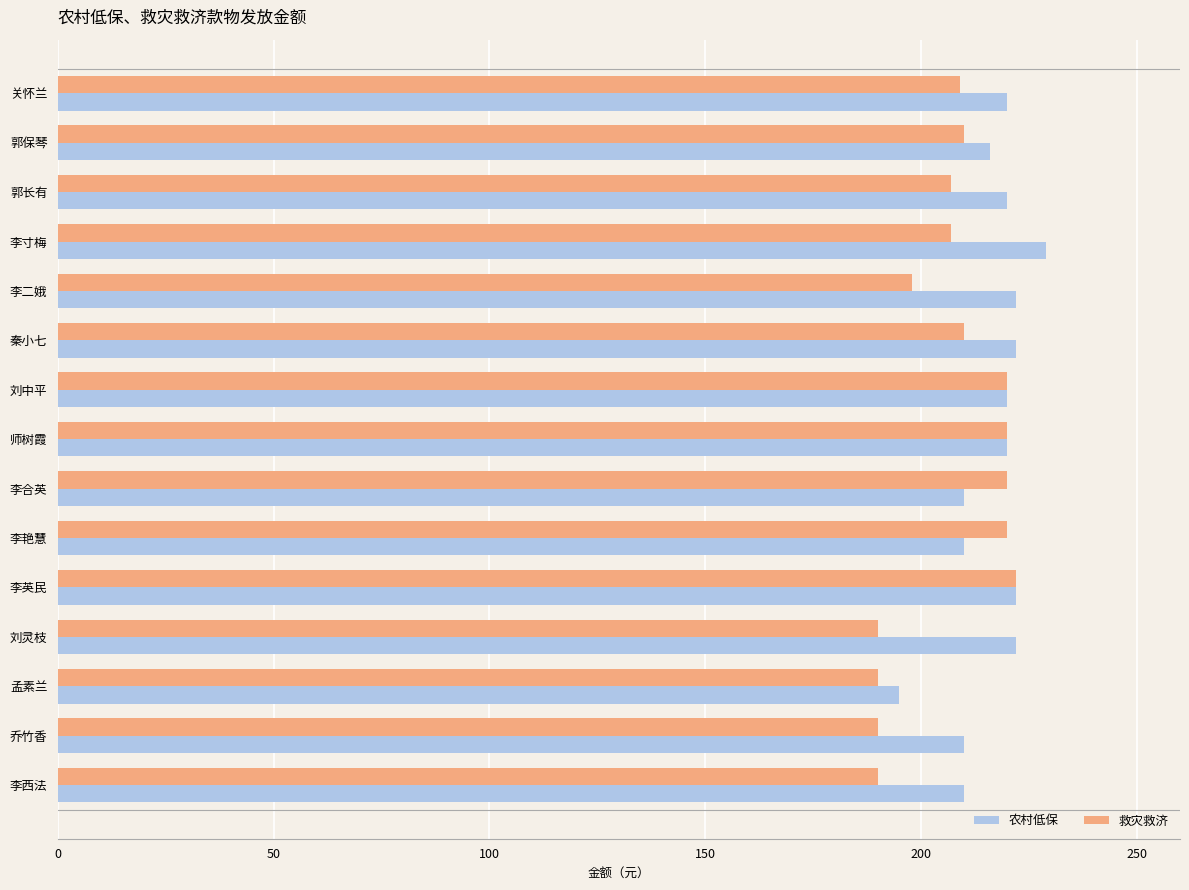

What is the sum of all 农村低保 values?

3248